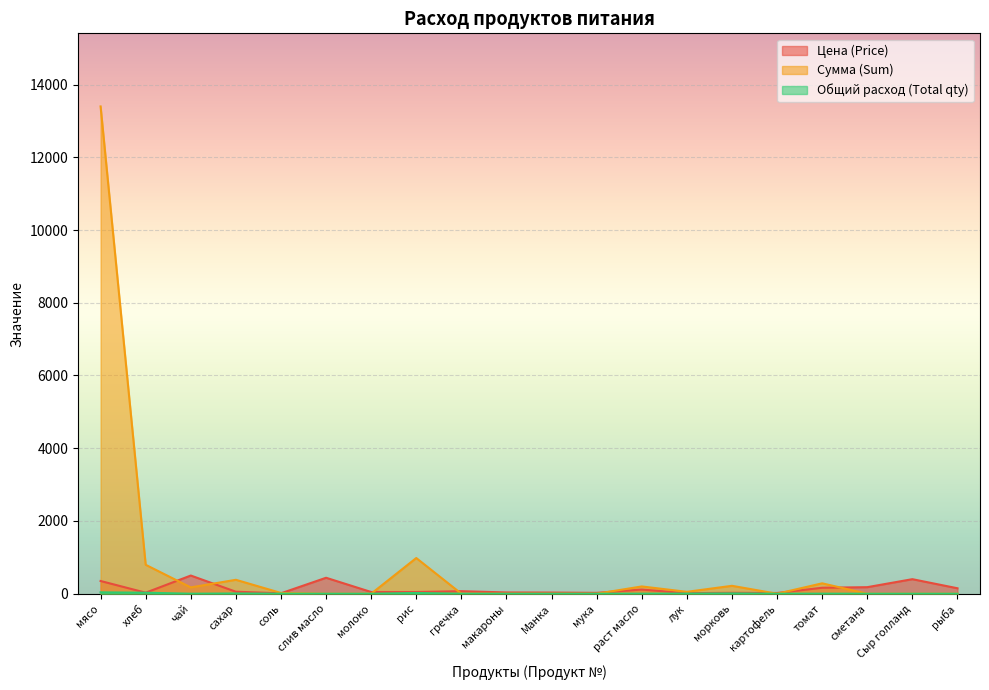

What is the difference between the maximum and second lowest values in the Общий расход (Total qty) series?

38.3